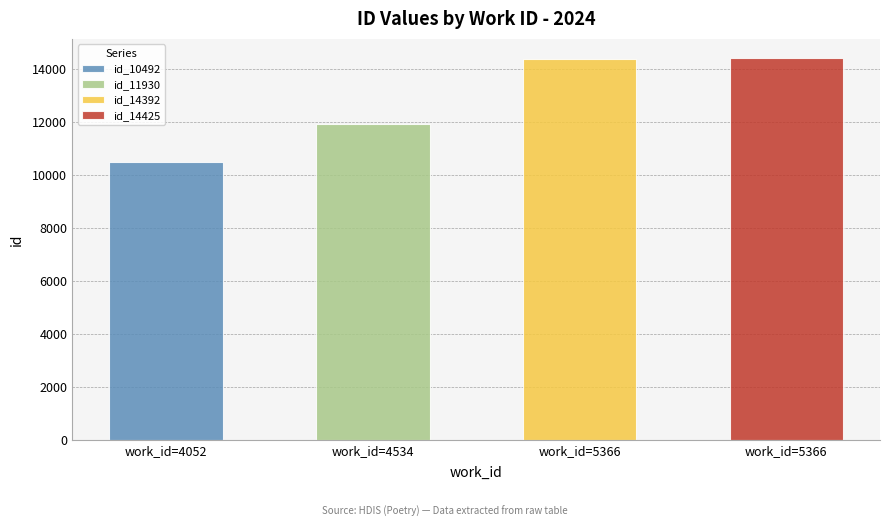

Which category has the lowest value across all series?

4052